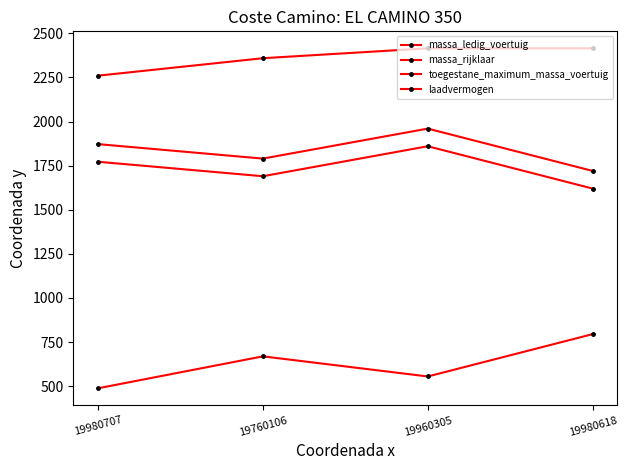

How many values in the laadvermogen series are below 669?

2